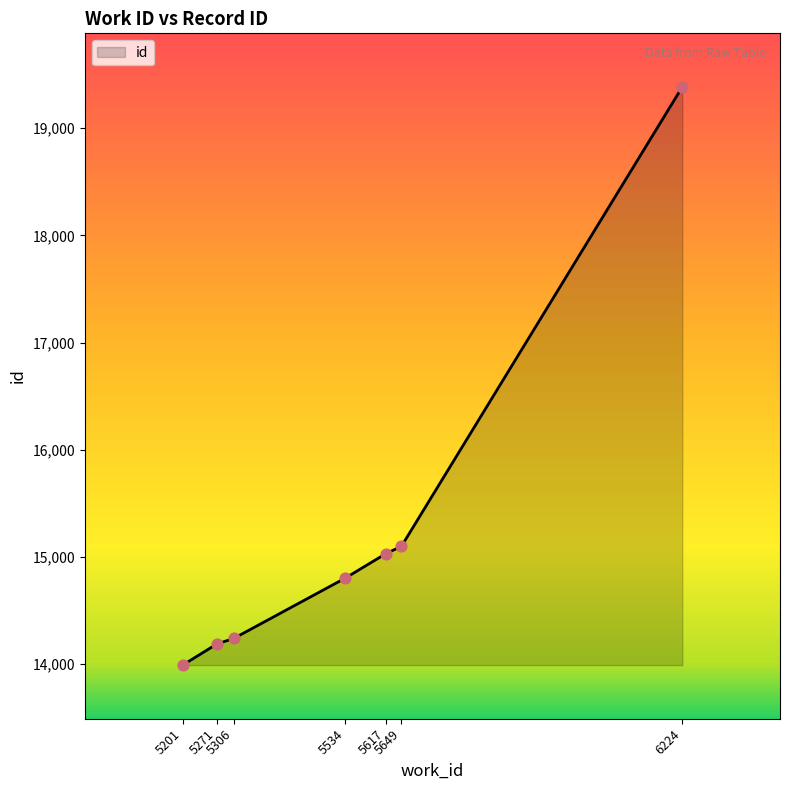

What is the change in value from 5201 to 5617?

+1040